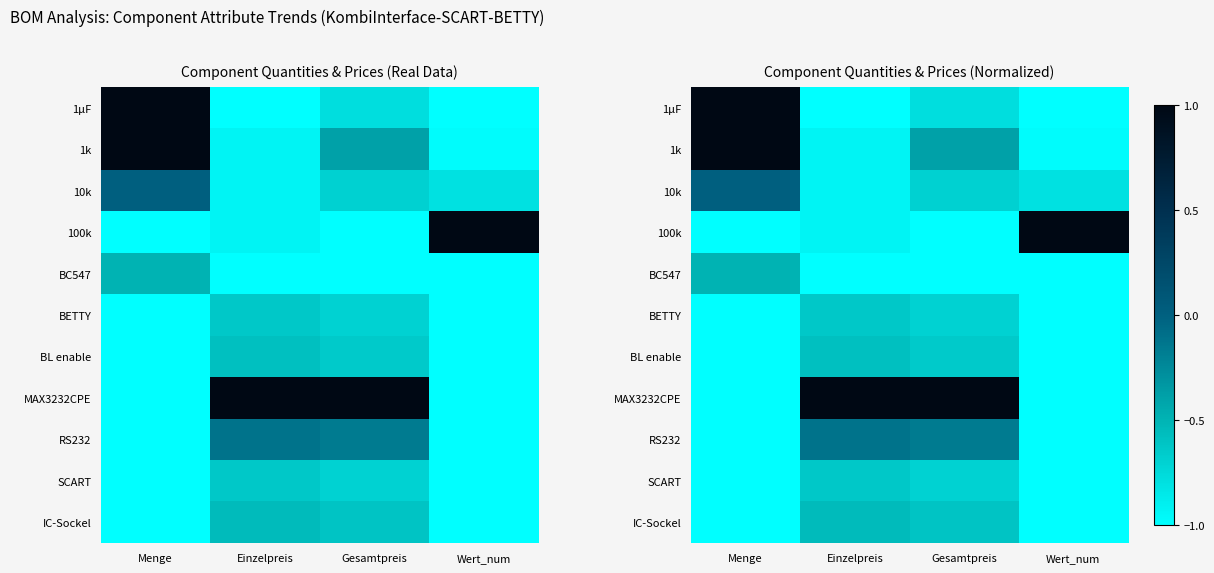

Count the 1µF values in the range 0 to 1.

1